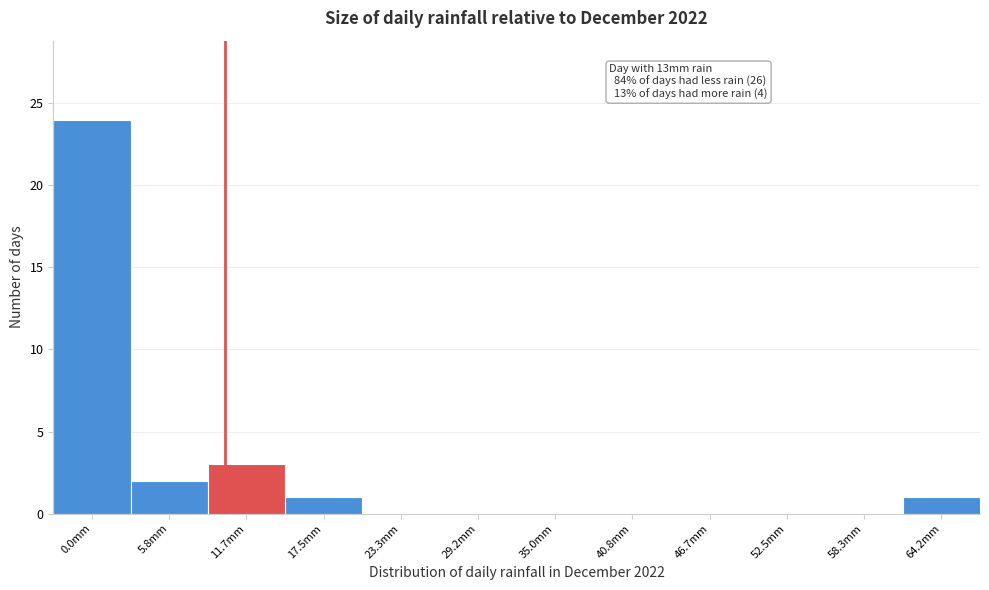

Reading right to left, transcribe all the data shown in this chart.

64.2mm=1	58.3mm=0	52.5mm=0	46.7mm=0	40.8mm=0	35.0mm=0	29.2mm=0	23.3mm=0	17.5mm=1	11.7mm=3	5.8mm=2	0.0mm=24